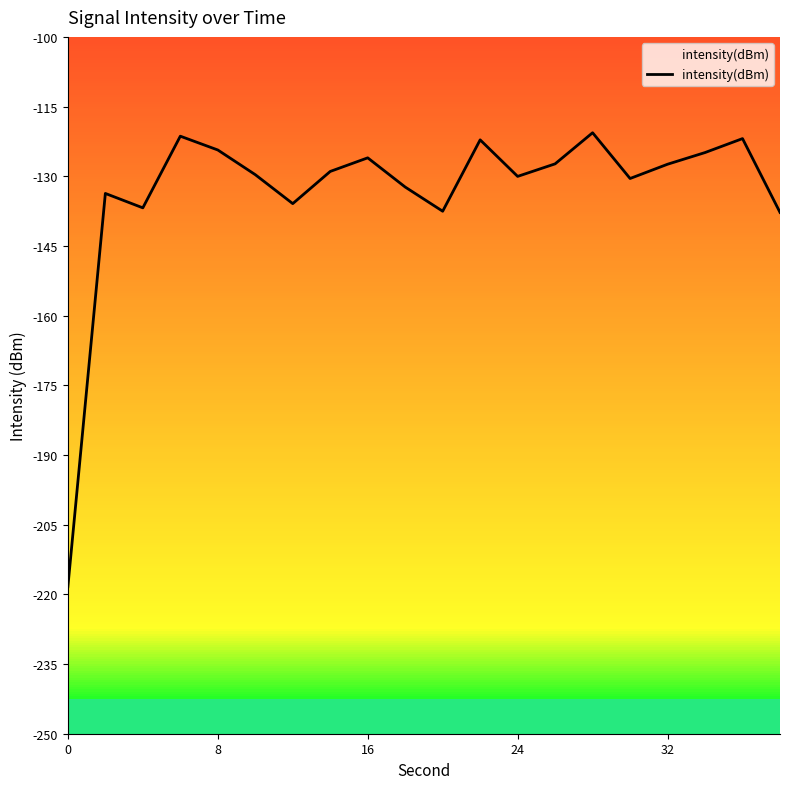

What is the value of the 14th point from the left?

-127.3